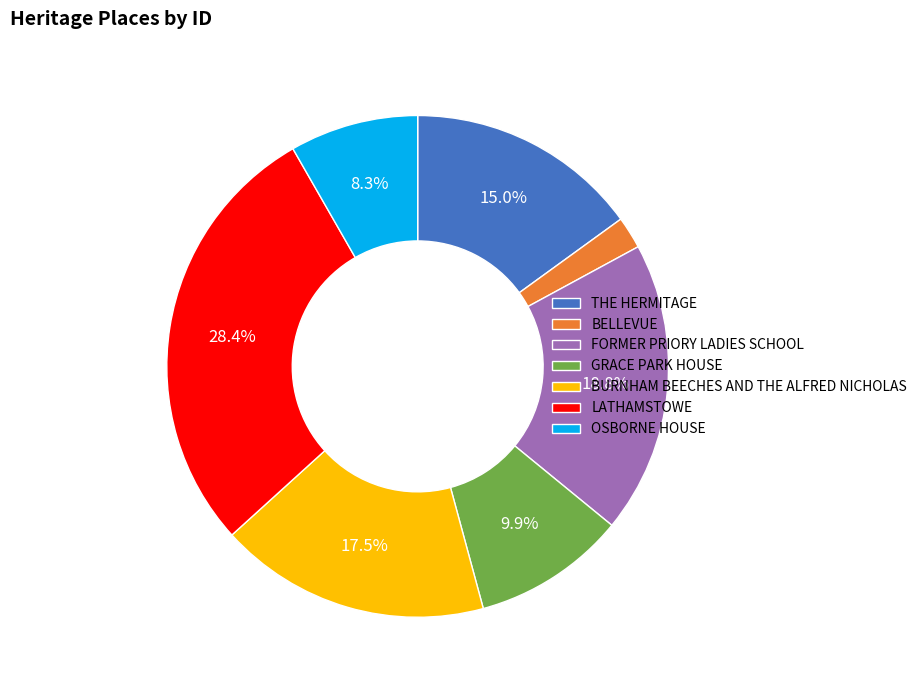

Rank the categories by value from lowest to highest.

BELLEVUE, OSBORNE HOUSE, GRACE PARK HOUSE, THE HERMITAGE, BURNHAM BEECHES AND THE ALFRED NICHOLAS, FORMER PRIORY LADIES SCHOOL, LATHAMSTOWE